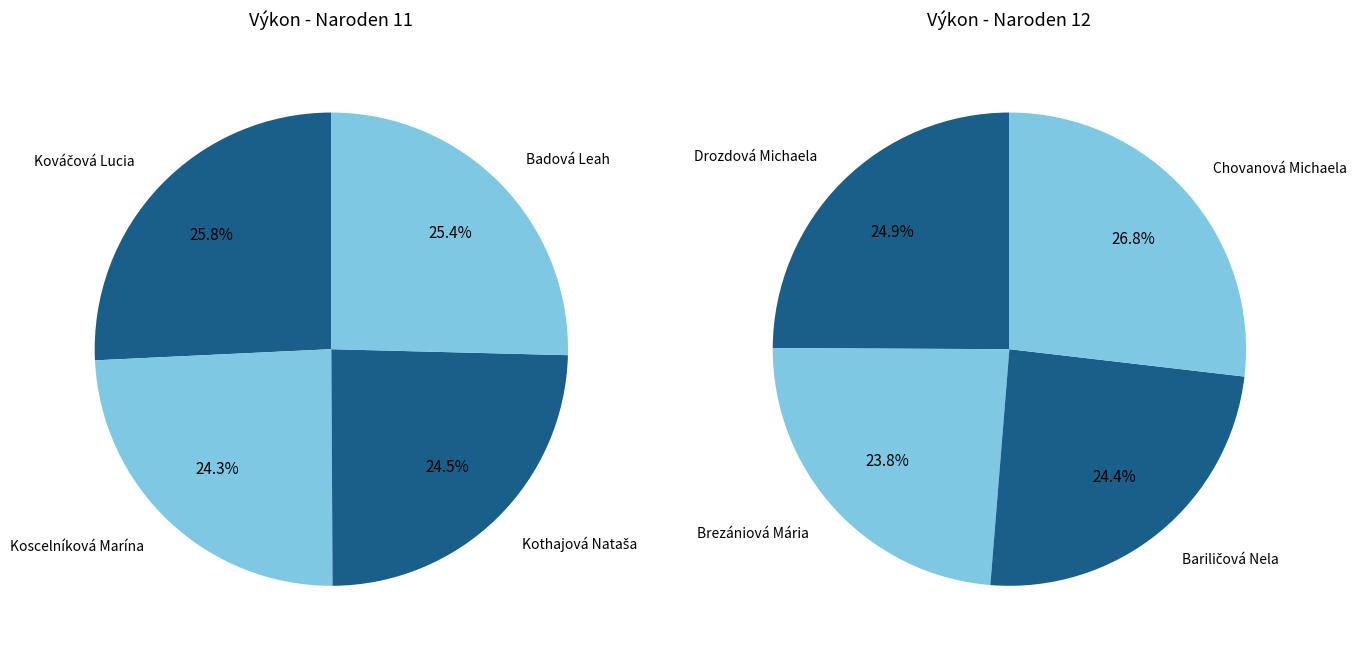

Is it true that Drozdová Michaela is 3% of the pie?

False